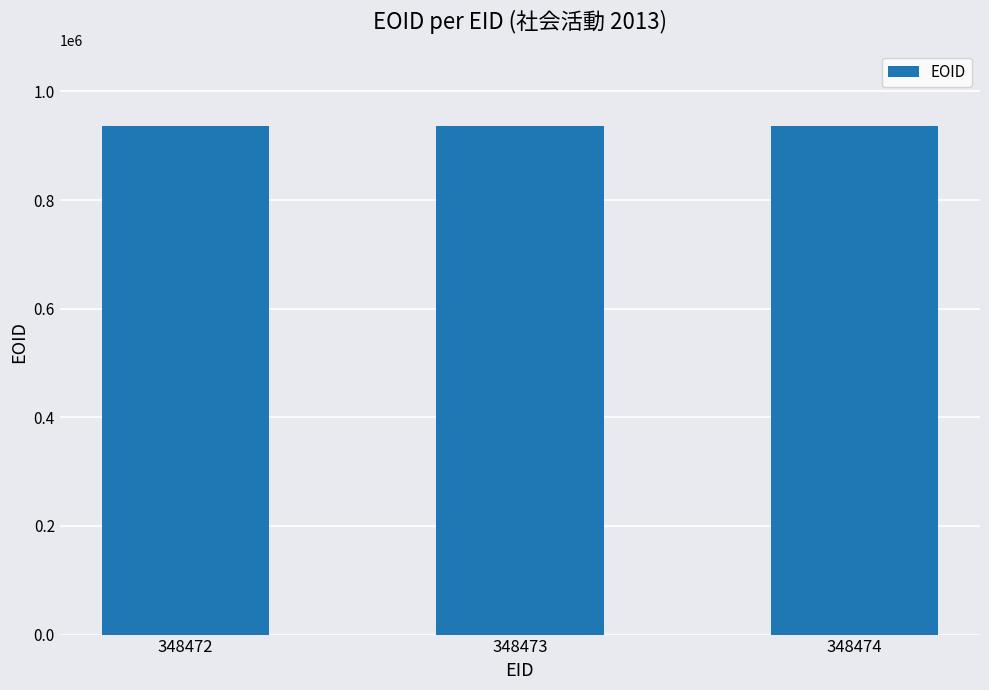

Are the bars grouped side by side (vs. stacked)?

No